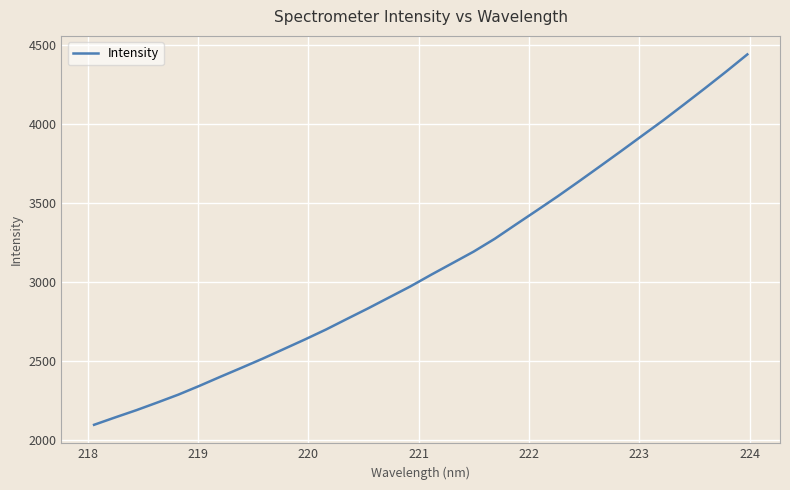

What is the average value?

3102.8